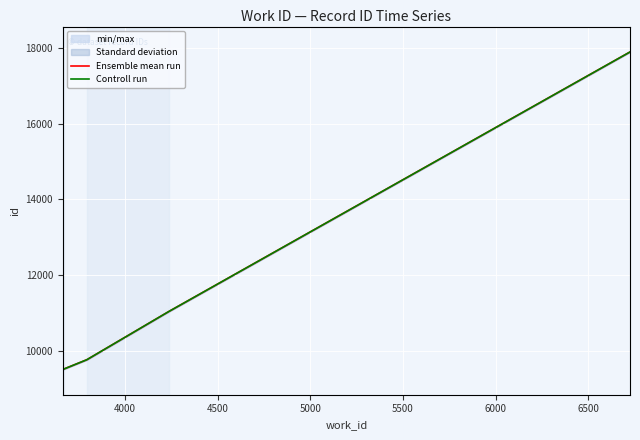

What are all the series names shown in the legend?

Ensemble mean run, Controll run